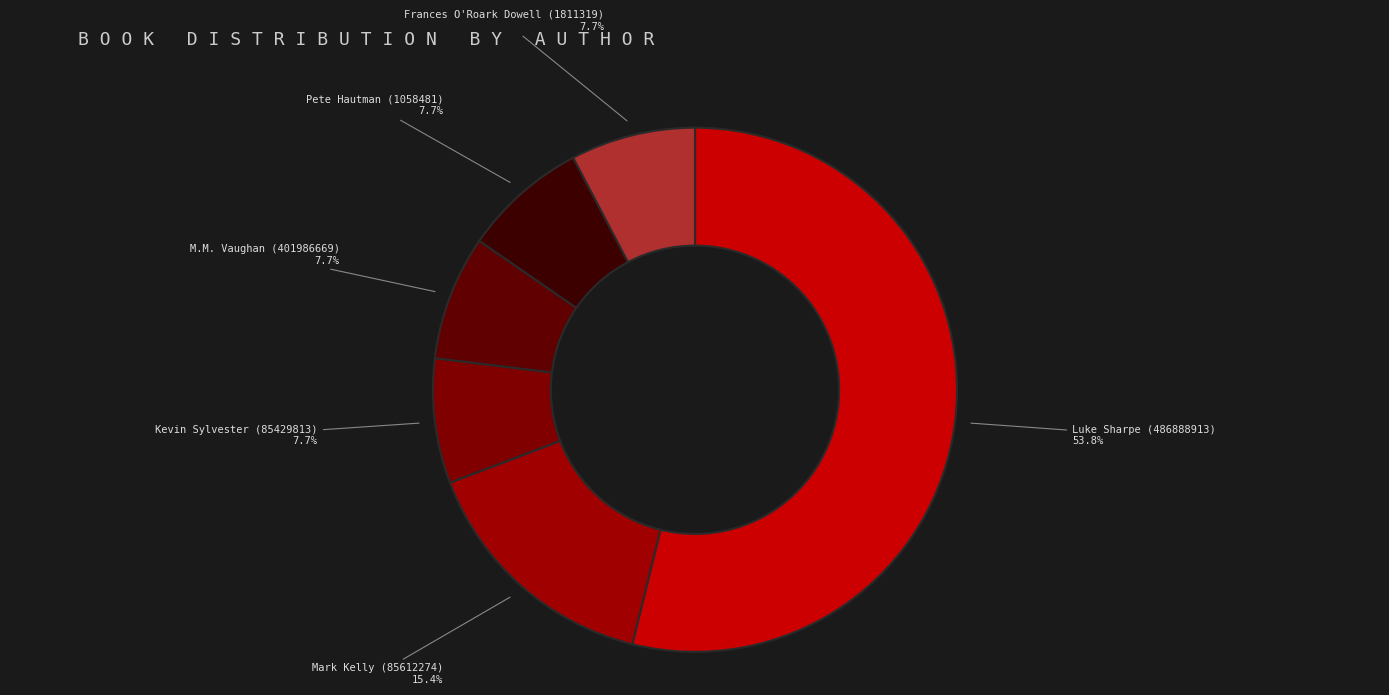

What is the majority slice?

Luke Sharpe (486888913)